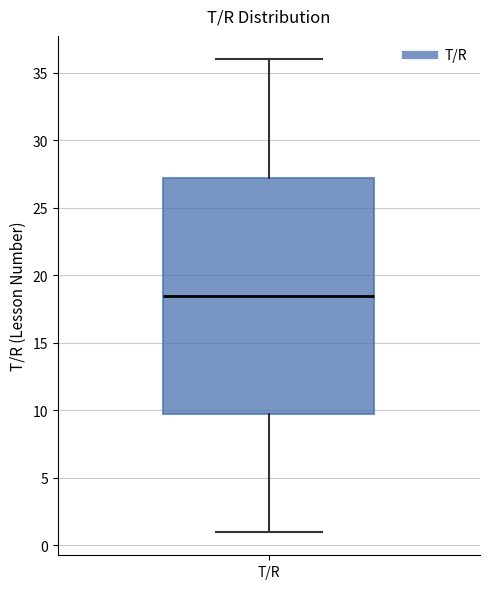

Read this box plot against the y-axis: the position of the median line, the range covered by the box, and the ends of both whiskers. The values are not printed on the chart, so give them approximately, as read against the axis.

median 18.5, box 10.0 to 27.5, whiskers 1.0 to 36.0